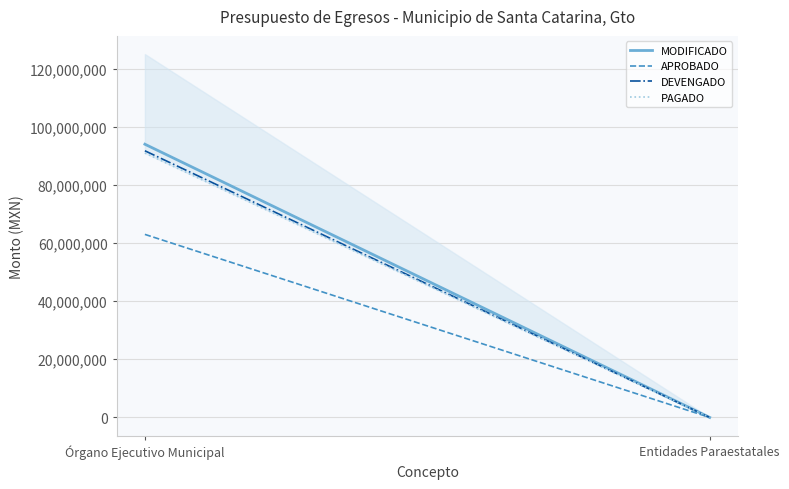

What is the label of the 1st point from the right?

Entidades Paraestatales